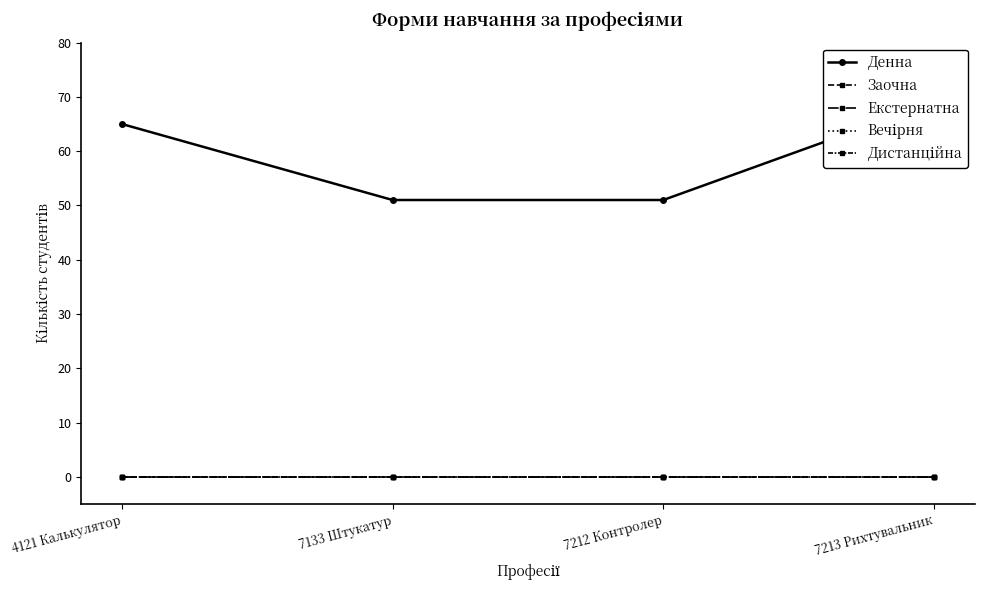

The Денна series shows 51 at 7133 Штукатур. True or false?

True